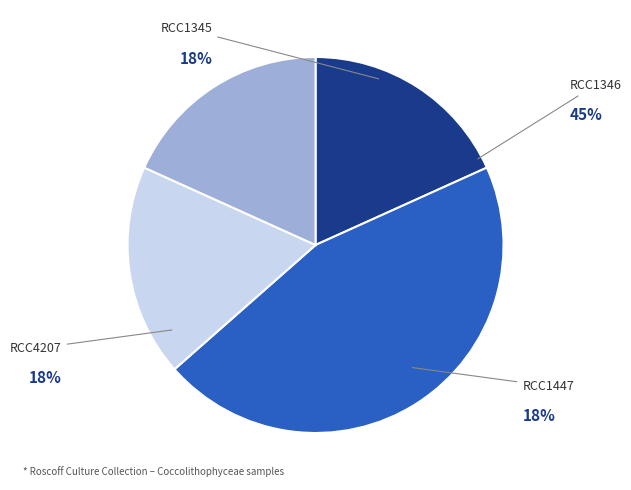

Is there any slice that represents more than half of the pie?

No